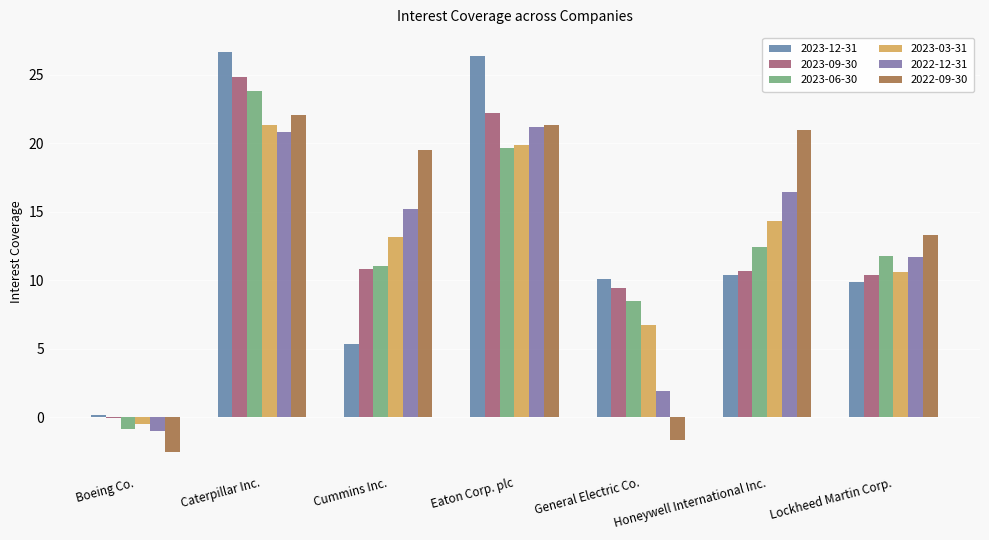

Is the value of 2023-09-30 at Boeing Co. greater than the value of 2022-12-31 at General Electric Co.?

No